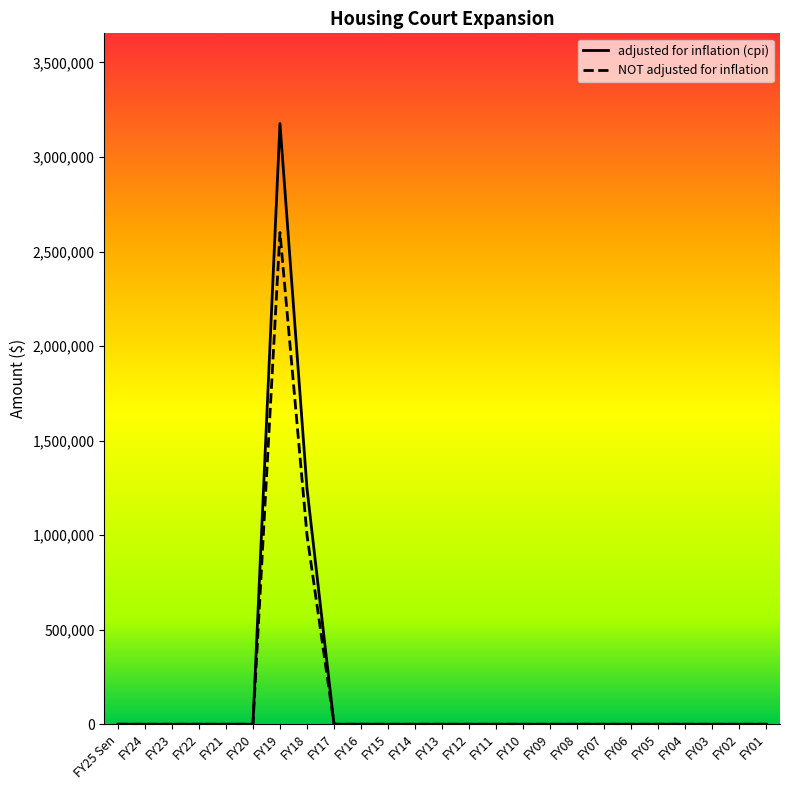

Where is adjusted for inflation (cpi) nearest to the value 1588676?

FY18